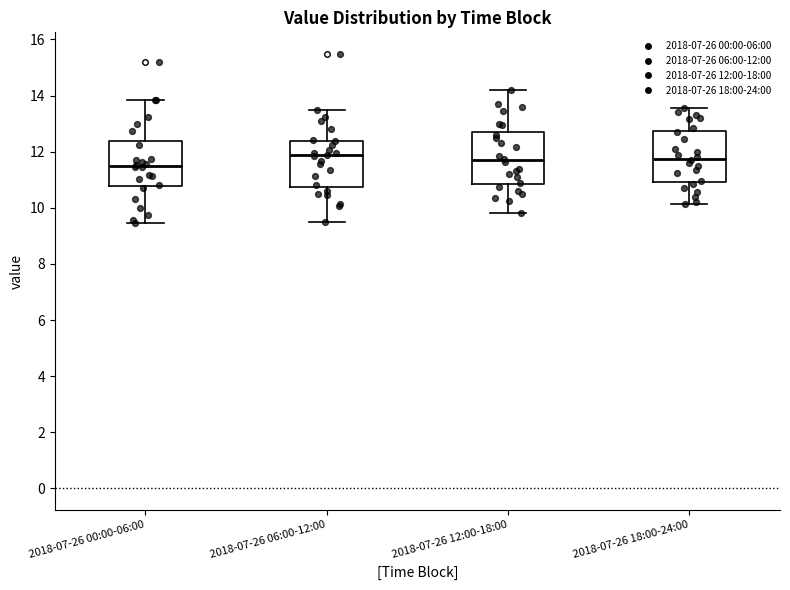

Reading left to right, transcribe this box plot: for each box, give where its median line is, the range the box spans, and where its two whiskers end, as read against the y-axis. The values are not printed on the chart, so give them approximately, as read against the axis.

2018-07-26 00:00-06:00: median 11.4, box 10.8 to 12.4, whiskers 9.4 to 13.8
2018-07-26 06:00-12:00: median 11.8, box 10.8 to 12.4, whiskers 9.6 to 13.4
2018-07-26 12:00-18:00: median 11.8, box 10.8 to 12.6, whiskers 9.8 to 14.2
2018-07-26 18:00-24:00: median 11.8, box 11.0 to 12.8, whiskers 10.2 to 13.6